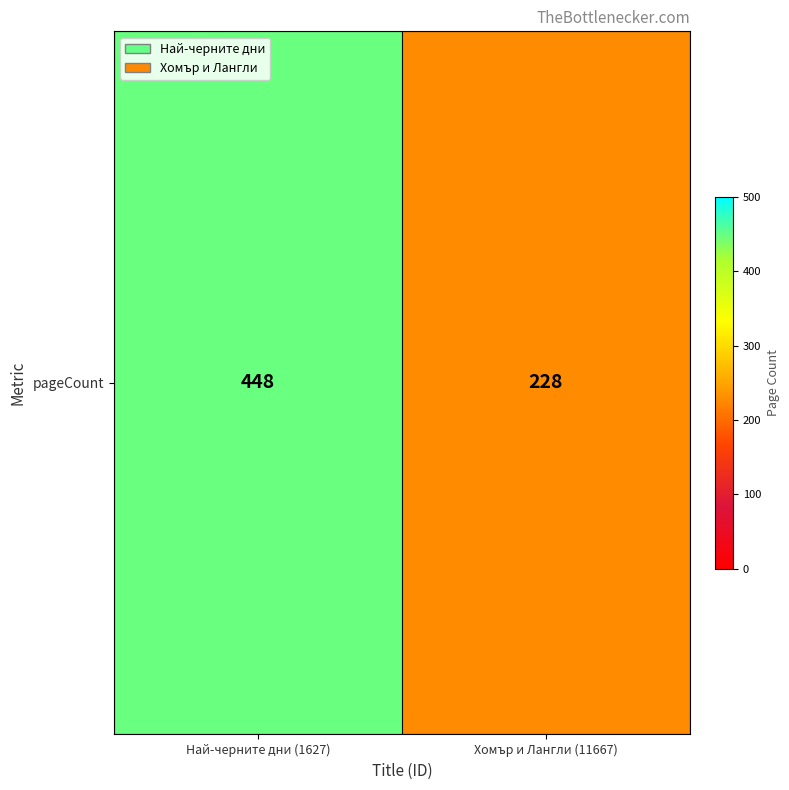

What is the sum of the values at Най-черните дни (1627) and Хомър и Лангли (11667)?

676